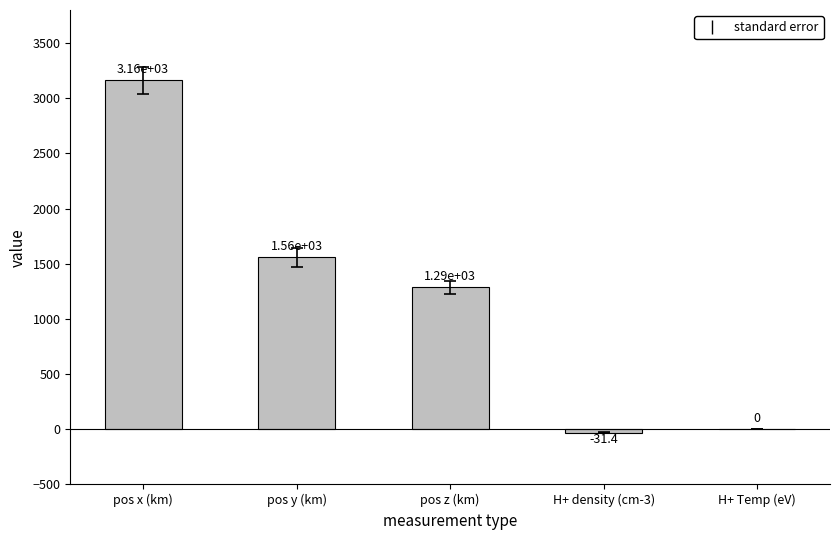

How many values exceed 1287?

3